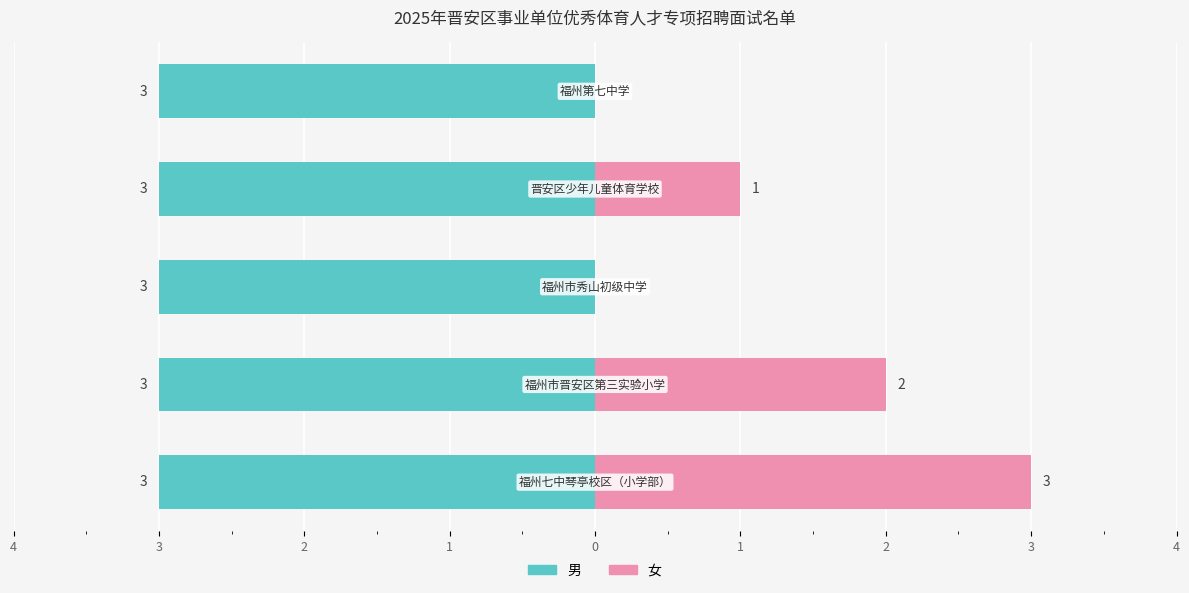

What is the maximum value for 女?

3.0